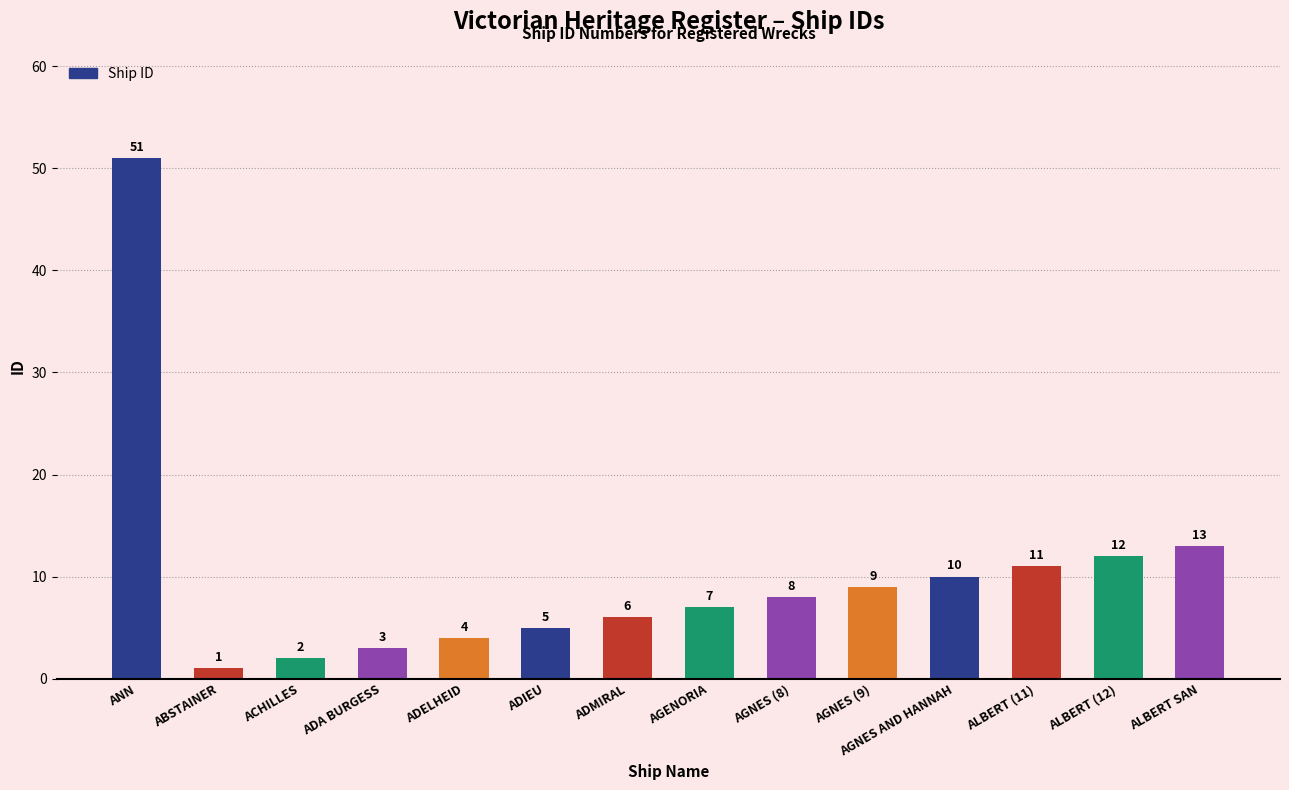

Which has a higher value, AGNES (9) or AGENORIA?

AGNES (9)